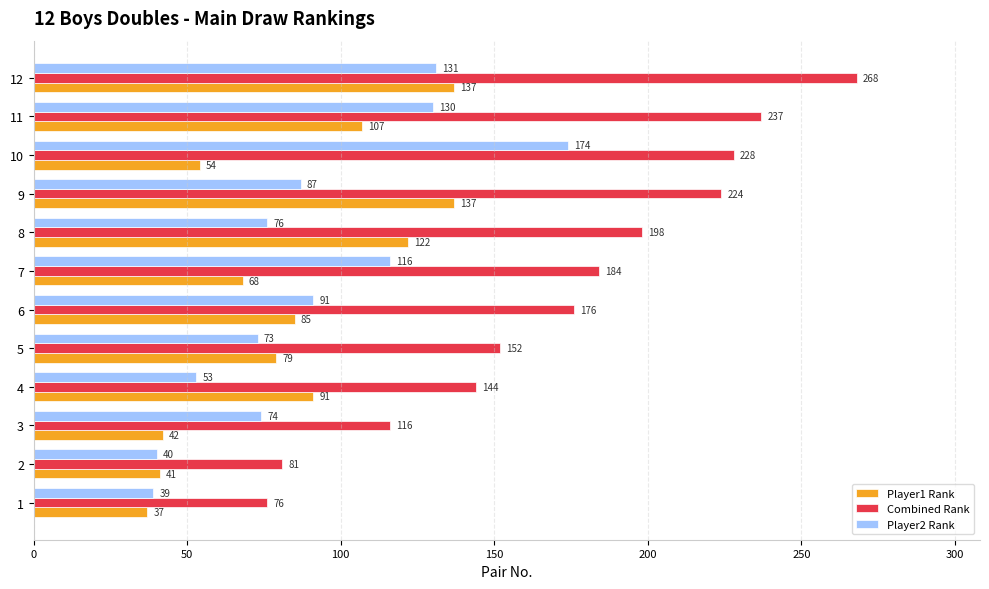

What is the difference between the maximum and second lowest values in the Player2 Rank series?

134